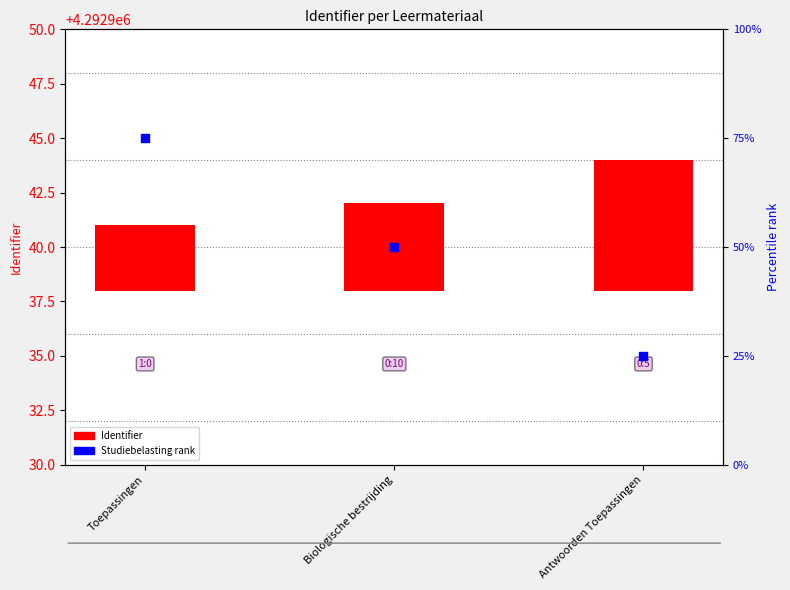

Which series contains the lowest Y value?

Identifier